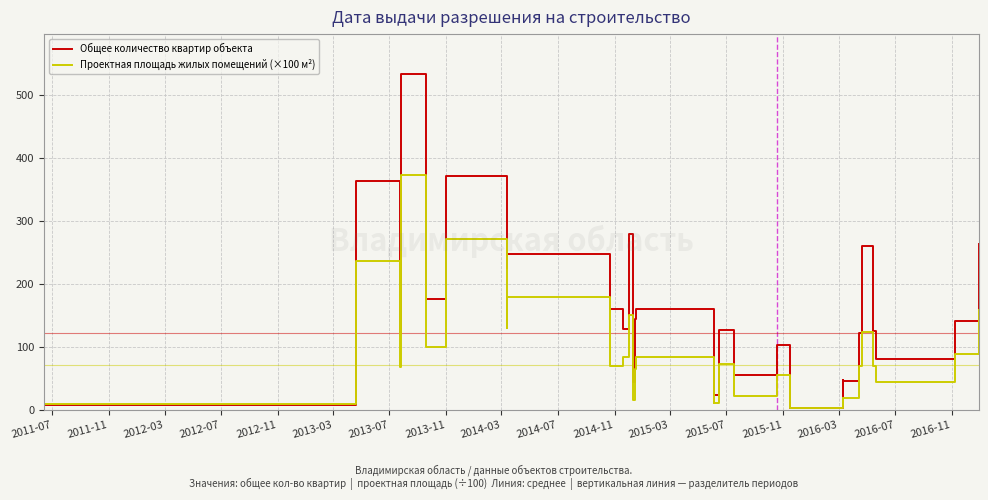

True or false: Общее количество квартир объекта has more than 2 points higher than both neighbors.

True